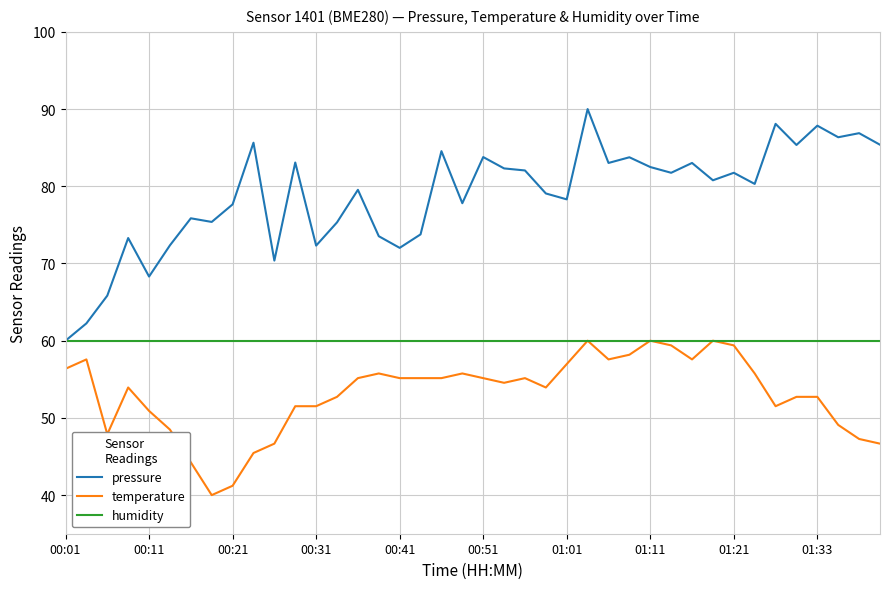

In pressure, how many points are lower than both neighbors (excluding endpoints)?

13